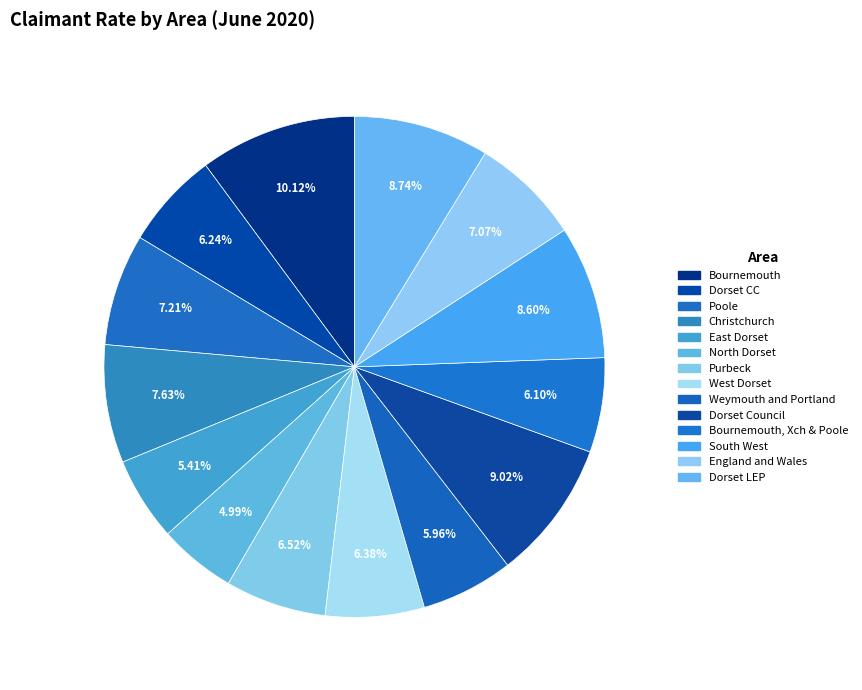

How many segments does this pie chart have?

14